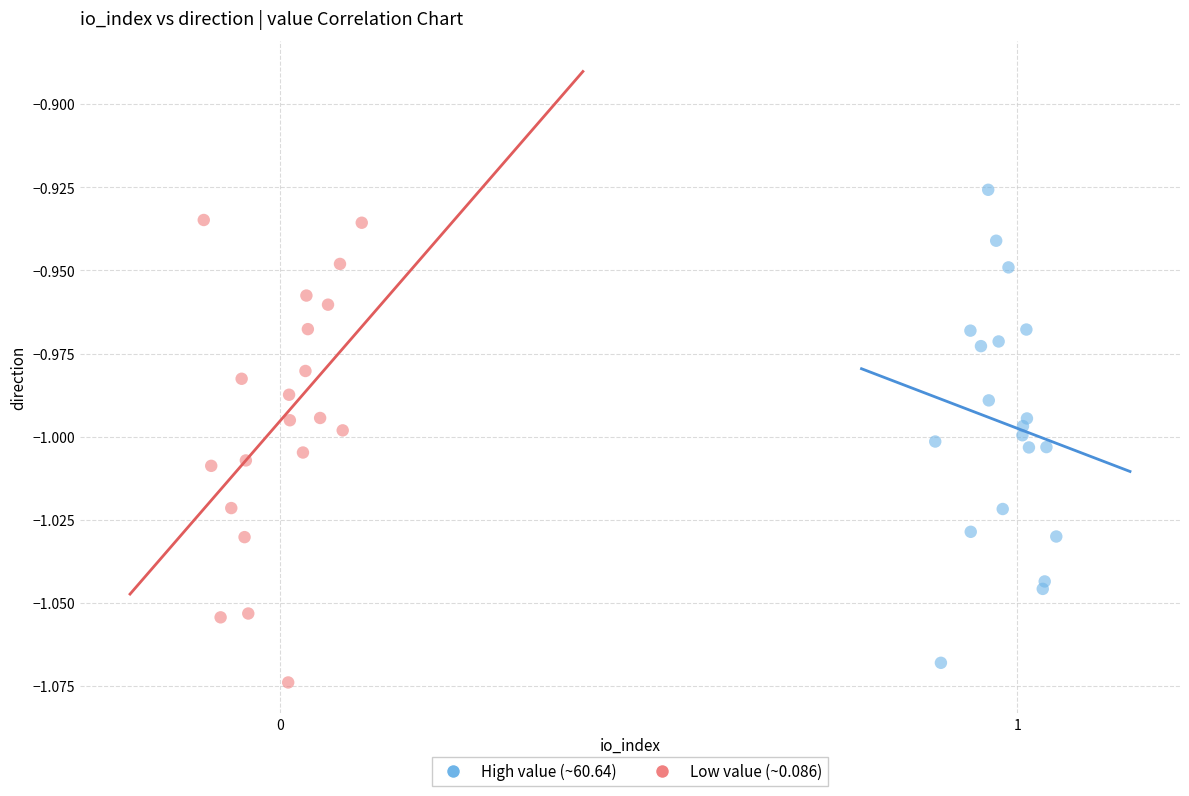

Which series has the widest spread of Y values?

High value (~60.64)